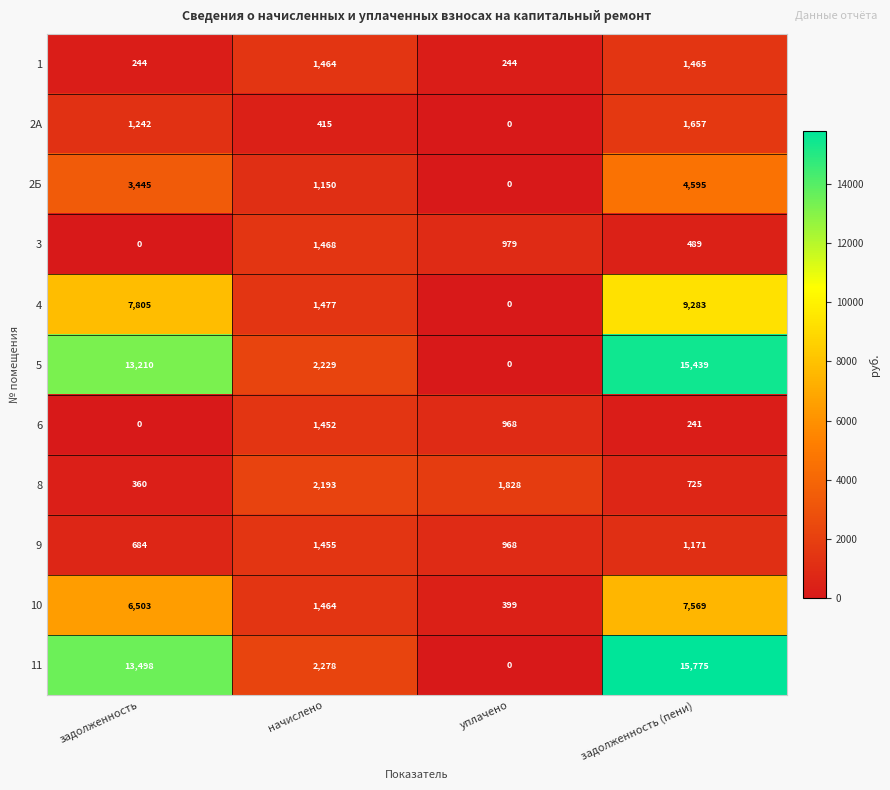

What is the sum of the 11 values at задолженность (пени) and начислено?

18053